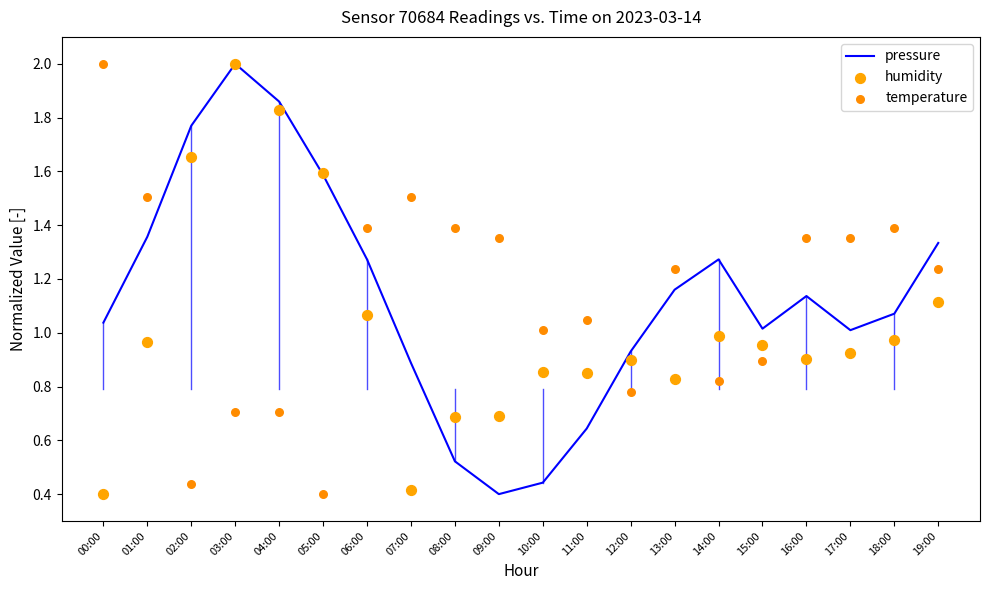

Which series has the largest total across all categories?

pressure